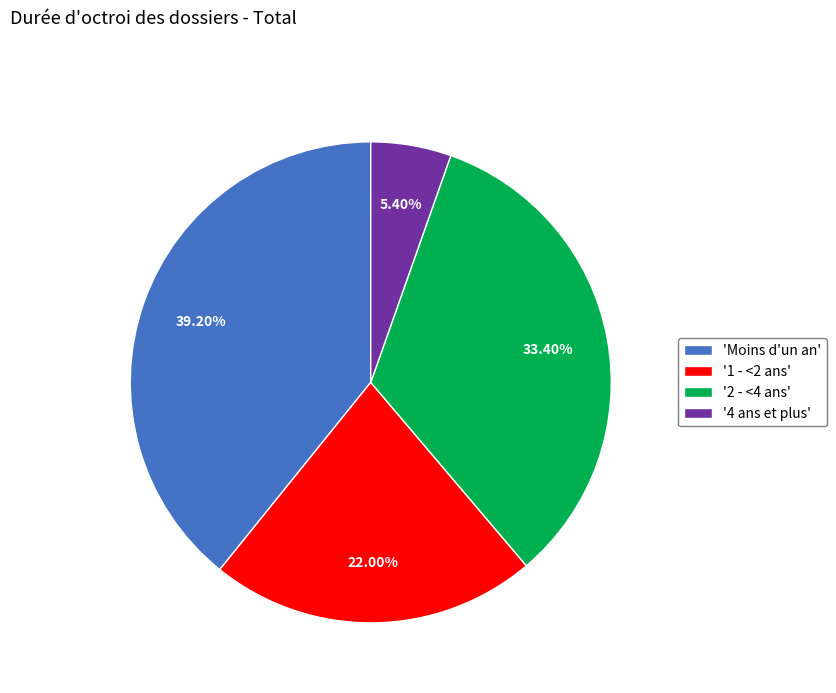

Between '1 - <2 ans' and '2 - <4 ans', which is larger?

'2 - <4 ans'